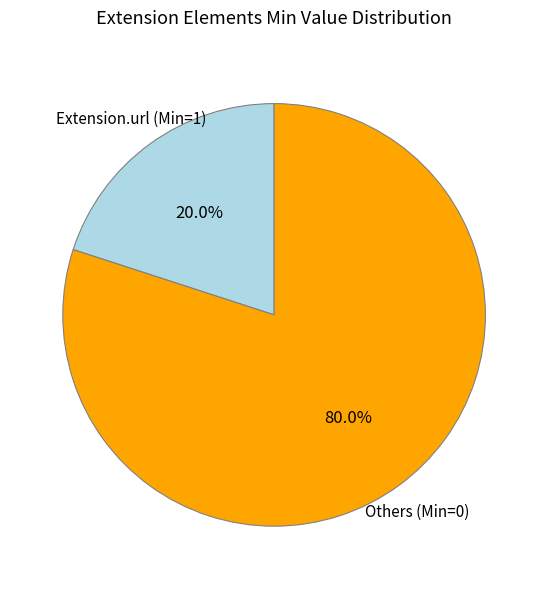

Is there any slice that represents more than half of the pie?

Yes